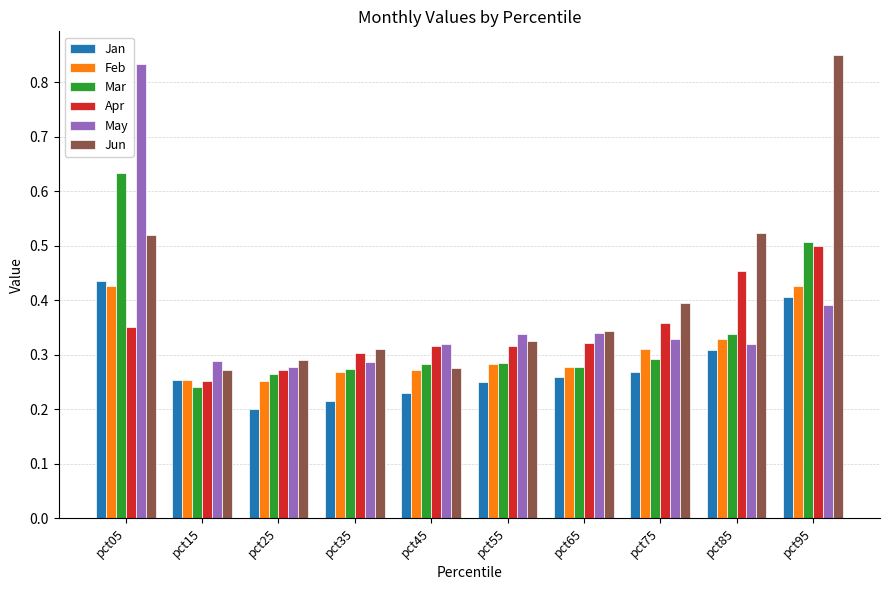

The Mar series shows 0.3 at pct55. True or false?

True